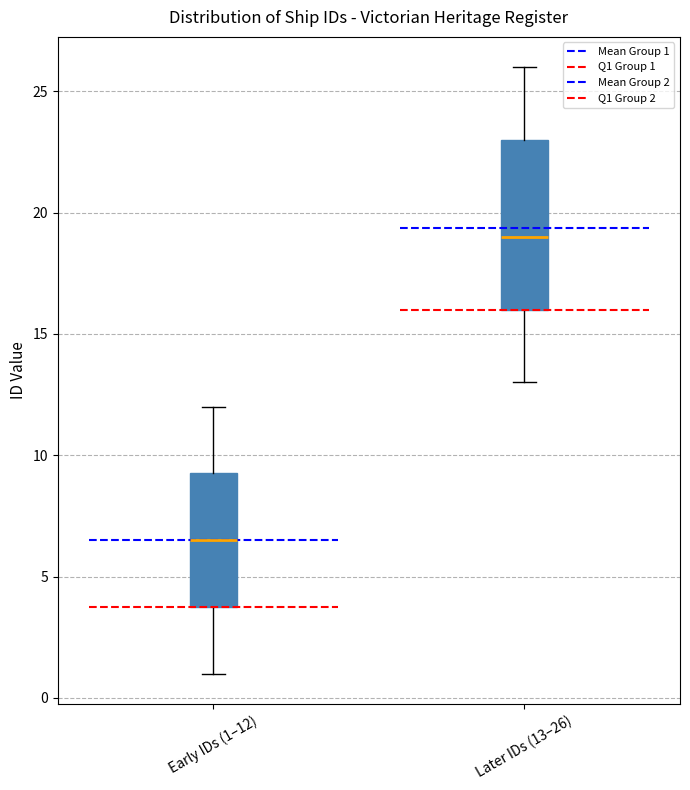

Which box has the lowest median line?

Early IDs (1–12)